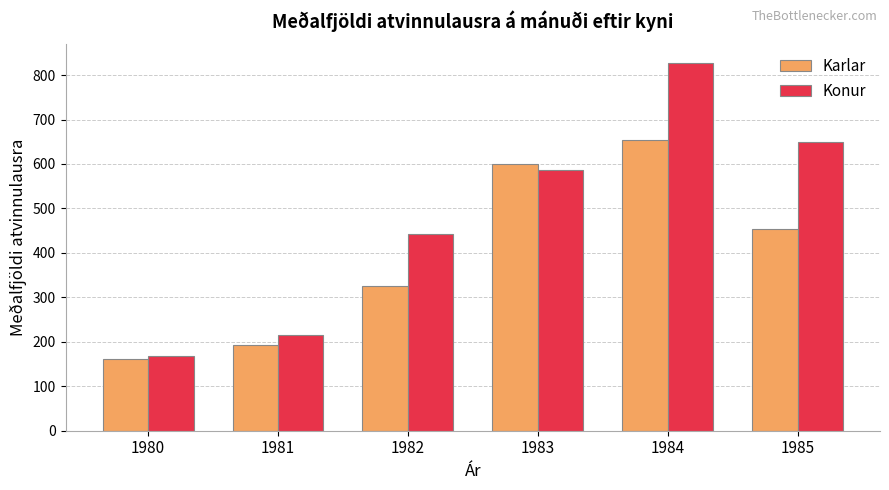

Which series has the widest spread of values?

Konur